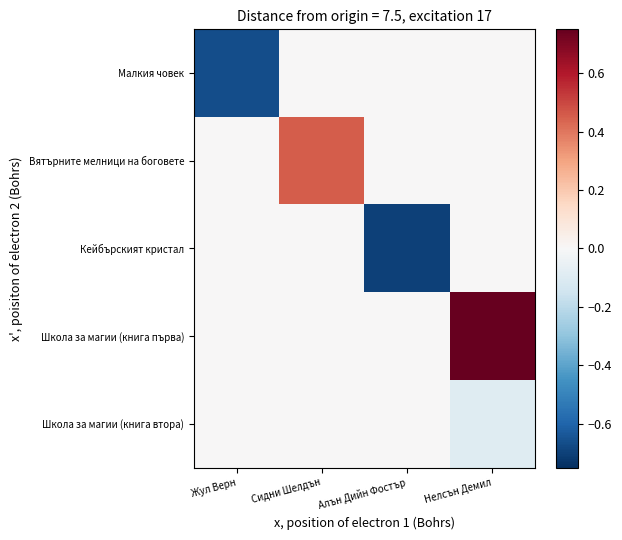

At which category does the chart reach its peak across all series?

Нелсън Демил